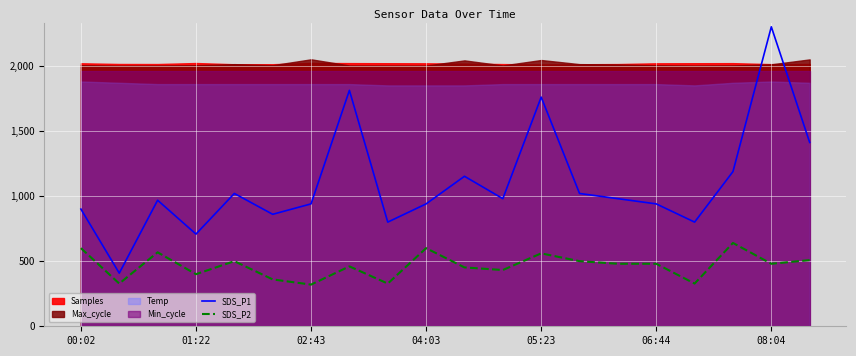

What is the difference between the maximum and minimum values in the SDS_P1 series?

1892.0